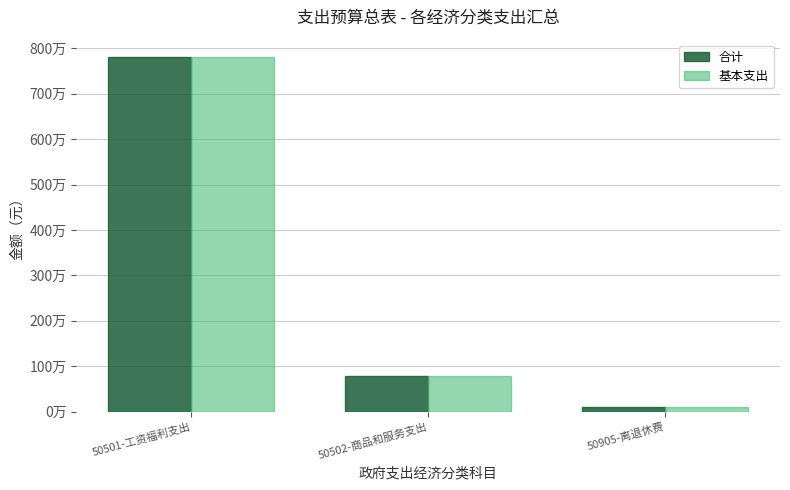

Reading right to left, transcribe all the data shown in this chart.

合计: 99180.0	780492.2	7800818.2
基本支出: 99180.0	780492.2	7800818.2